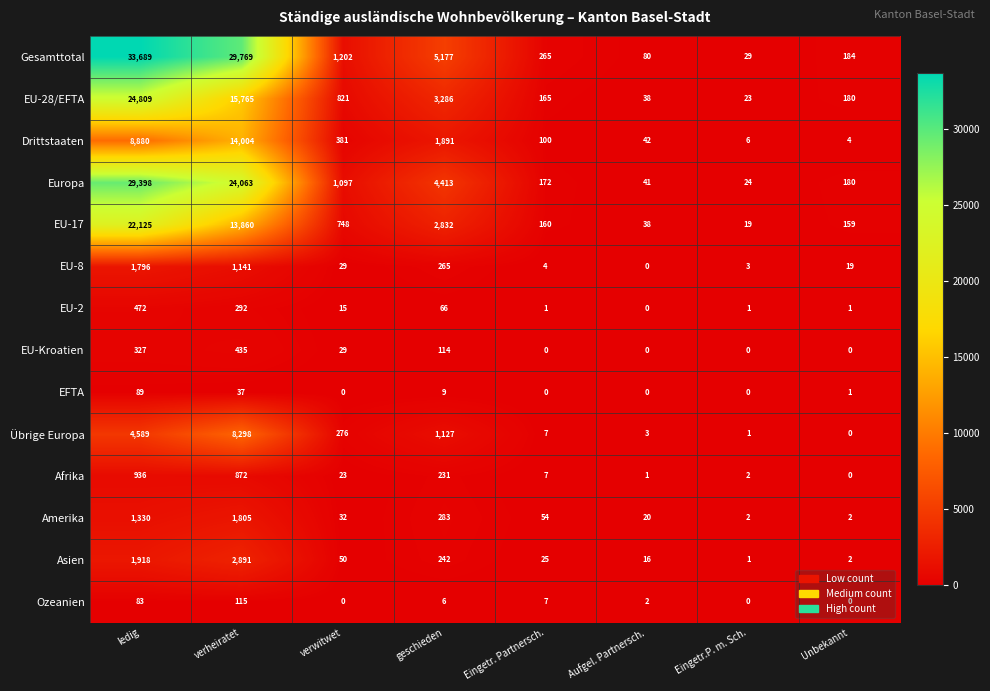

What is the sum of all EU-17 values?

39941